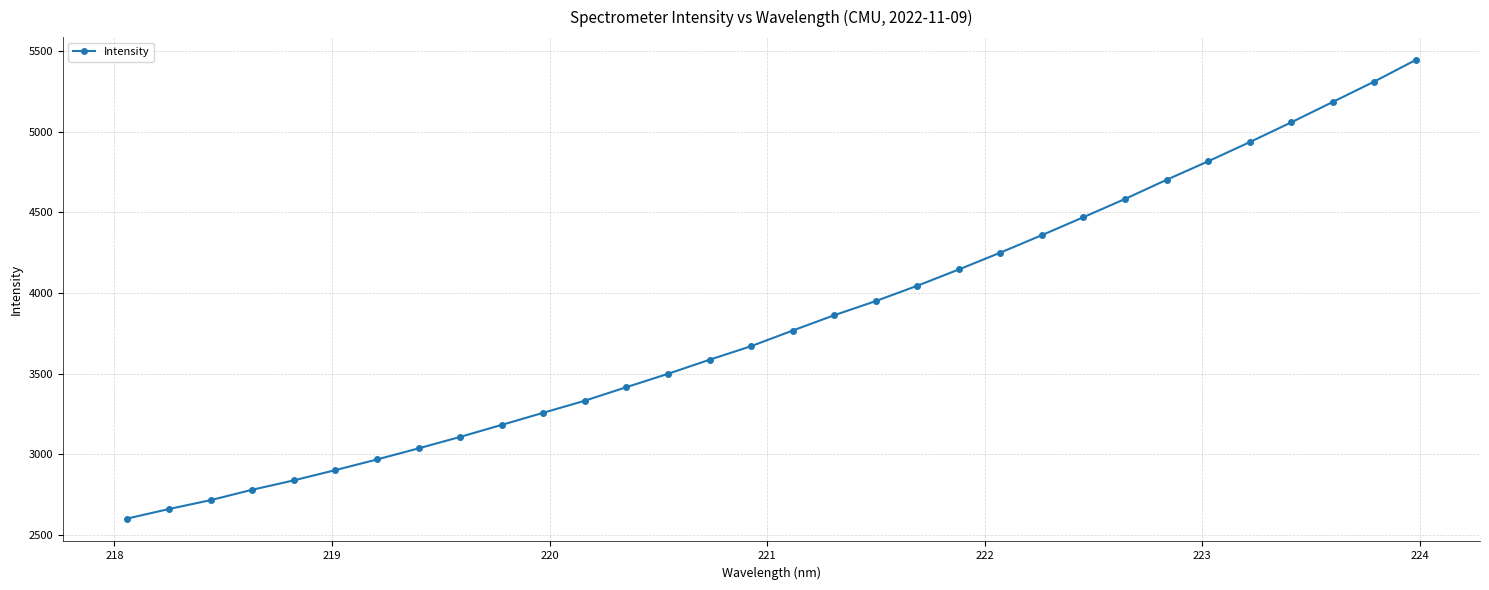

How many values are below 3767?

16